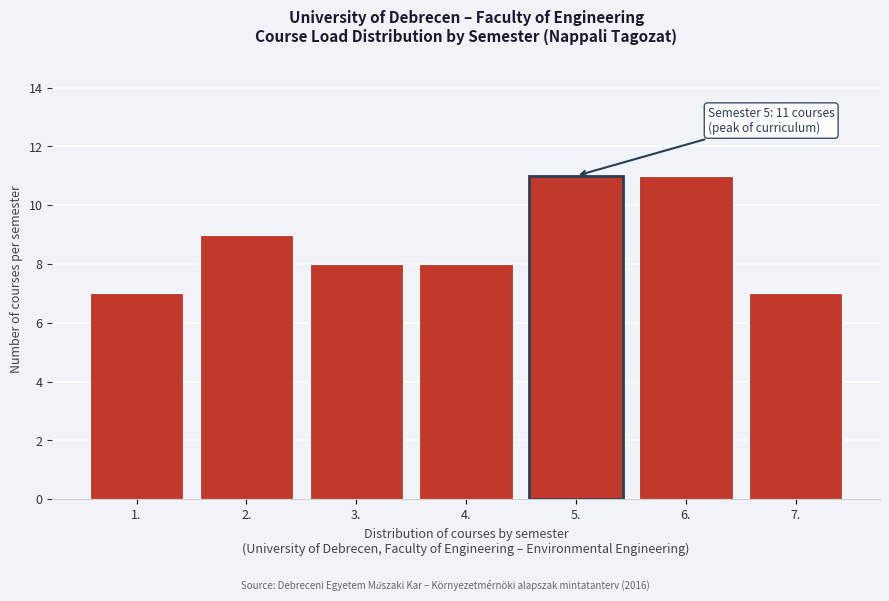

Reading left to right, transcribe all the data shown in this chart.

1.=7	2.=9	3.=8	4.=8	5.=11	6.=11	7.=7